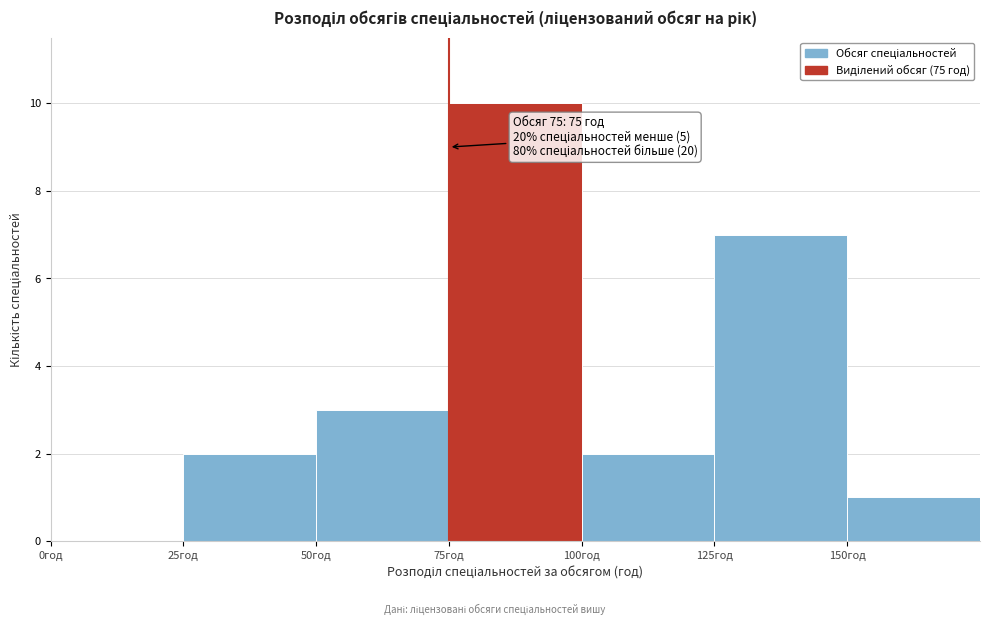

Which range on the x-axis has the tallest bar?

75 to 100